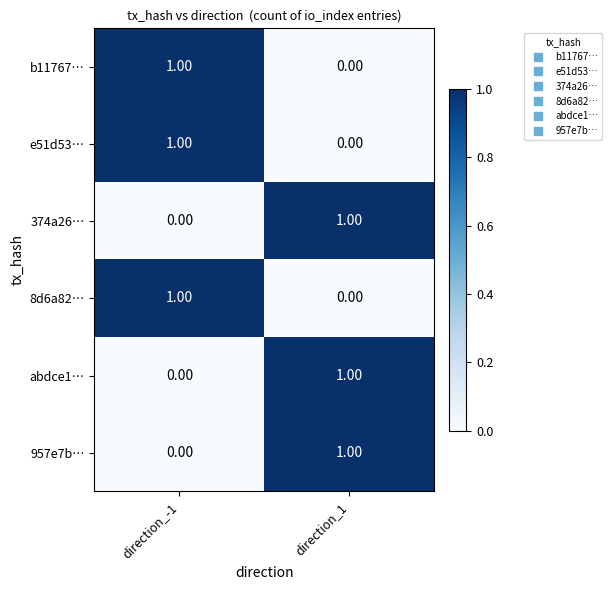

List the labels in order of abdce1… value, smallest first.

direction_-1, direction_1